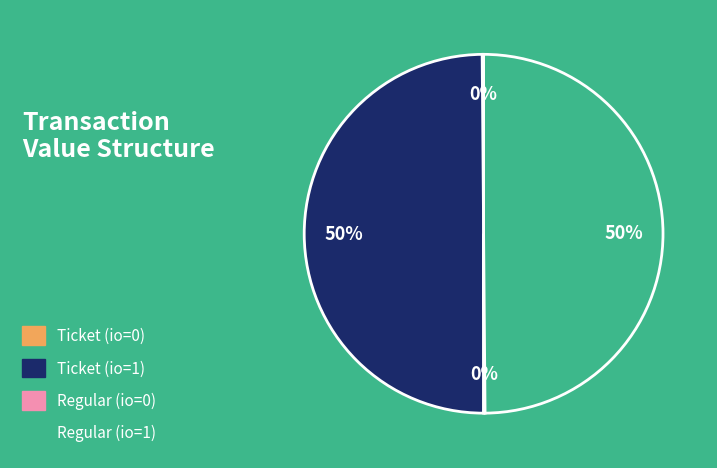

To the nearest percent, what is the difference between the largest and smallest slice percentages?

50%